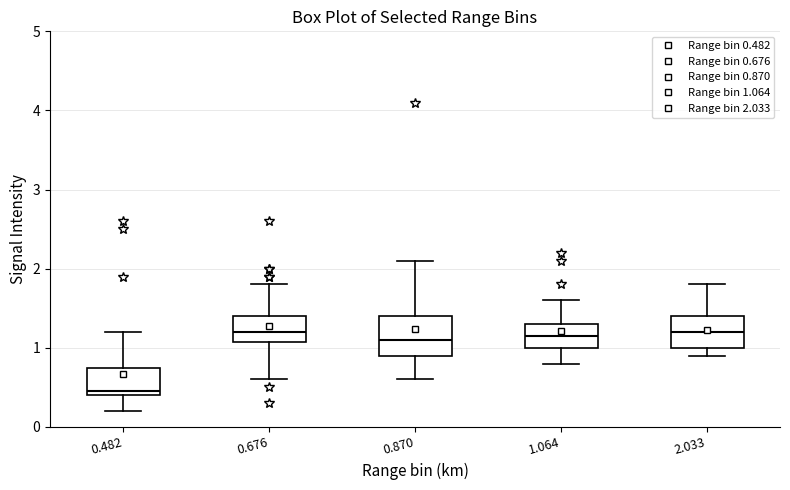

Reading left to right, transcribe this box plot: for each box, give where its median line is, the range the box spans, and where its two whiskers end, as read against the y-axis. The values are not printed on the chart, so give them approximately, as read against the axis.

0.482: median 0.5, box 0.4 to 0.8, whiskers 0.2 to 1.2
0.676: median 1.2, box 1.1 to 1.4, whiskers 0.6 to 1.8
0.870: median 1.1, box 0.9 to 1.4, whiskers 0.6 to 2.1
1.064: median 1.2, box 1.0 to 1.3, whiskers 0.8 to 1.6
2.033: median 1.2, box 1.0 to 1.4, whiskers 0.9 to 1.8